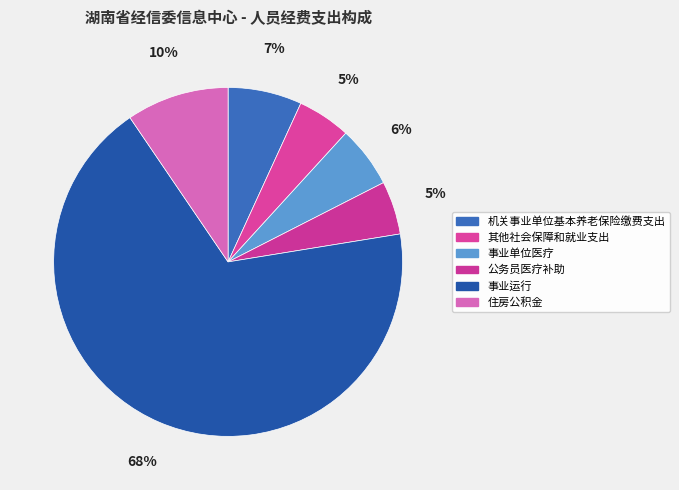

Is there a majority slice in this chart?

Yes